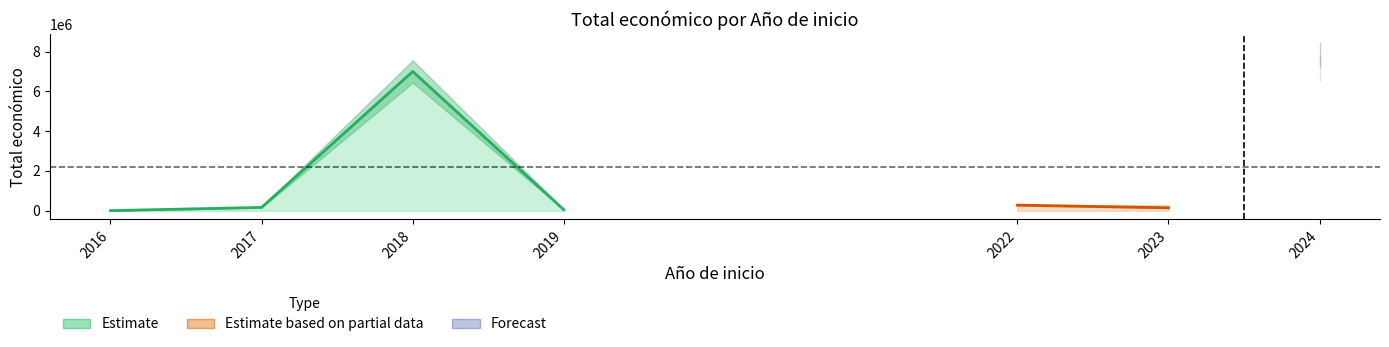

At which category is the sum across all series the highest?

2024